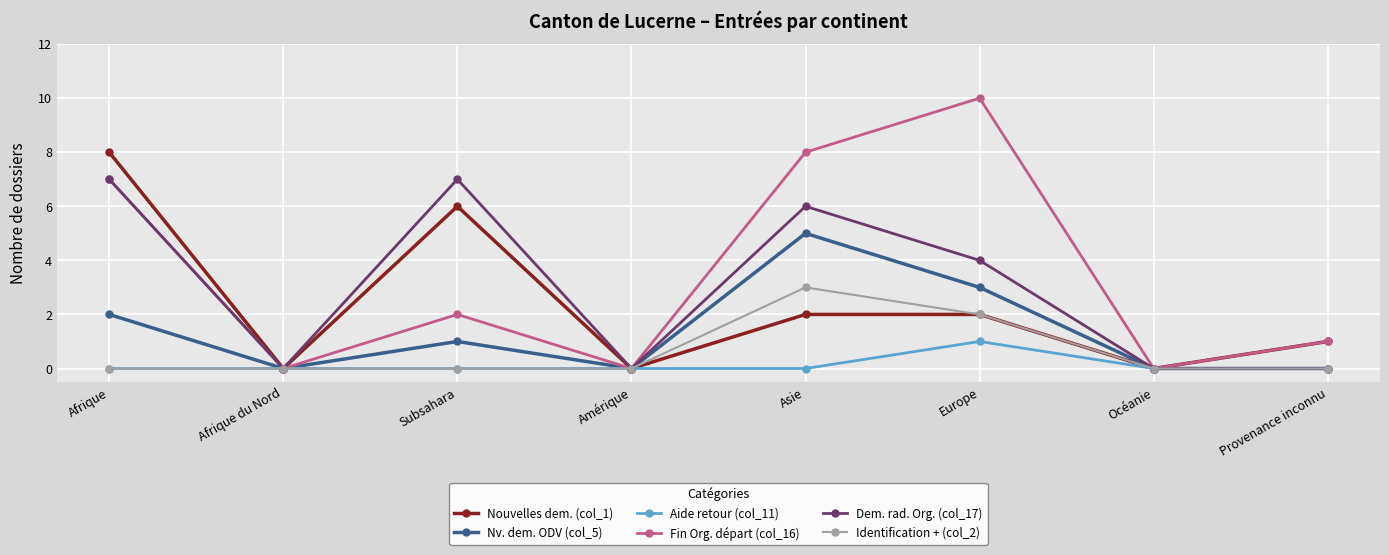

What is the label of the 6th point from the left?

Europe